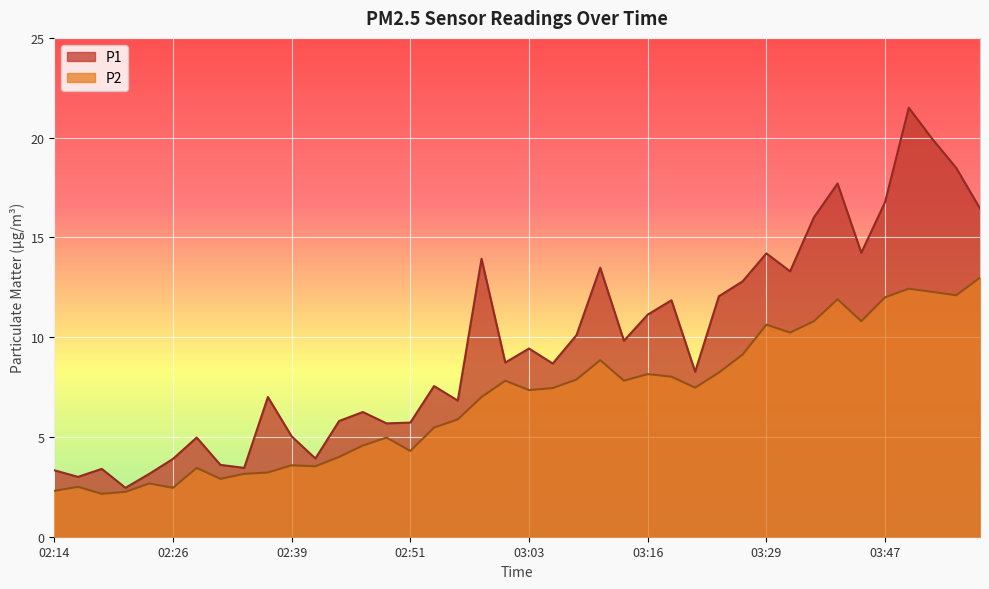

True or false: P2 and P1 cross at least once.

False